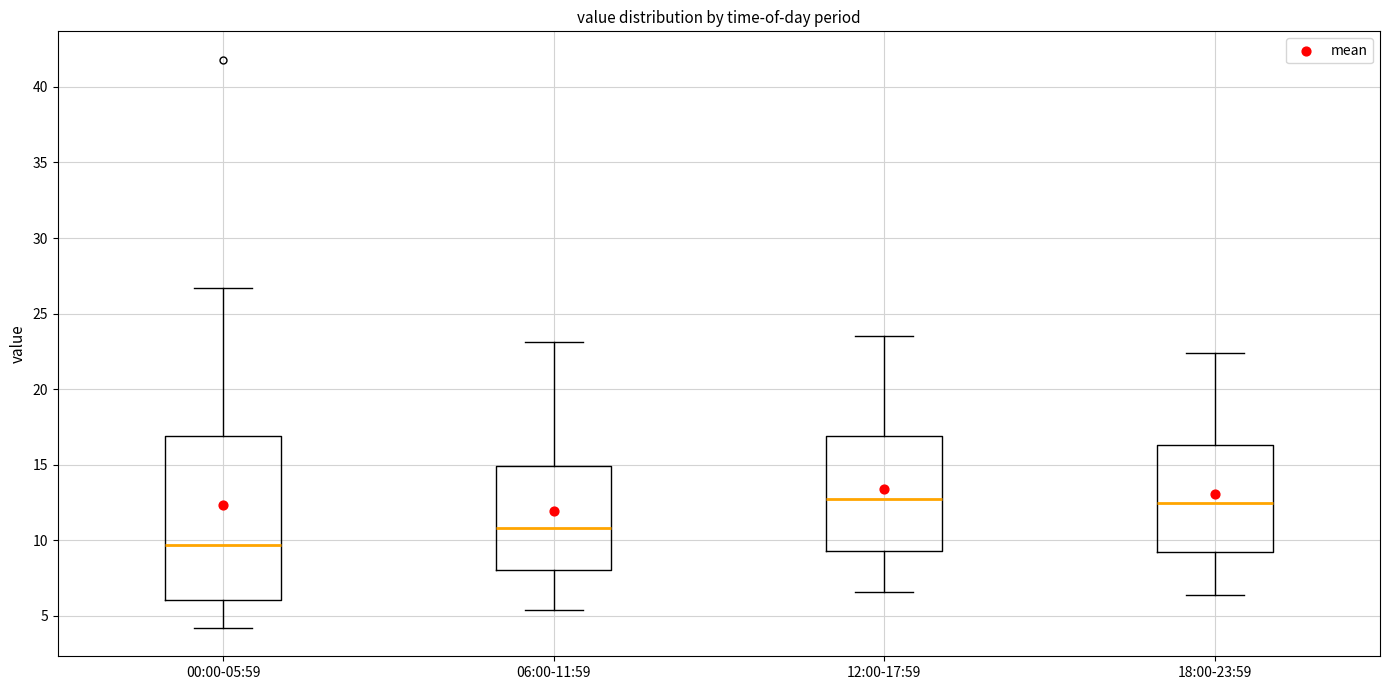

Reading left to right, transcribe this box plot: for each box, give where its median line is, the range the box spans, and where its two whiskers end, as read against the y-axis. The values are not printed on the chart, so give them approximately, as read against the axis.

00:00-05:59: median 9.5, box 6.0 to 17.0, whiskers 4.0 to 26.5
06:00-11:59: median 11.0, box 8.0 to 15.0, whiskers 5.5 to 23.0
12:00-17:59: median 13.0, box 9.5 to 17.0, whiskers 6.5 to 23.5
18:00-23:59: median 12.5, box 9.5 to 16.5, whiskers 6.5 to 22.5